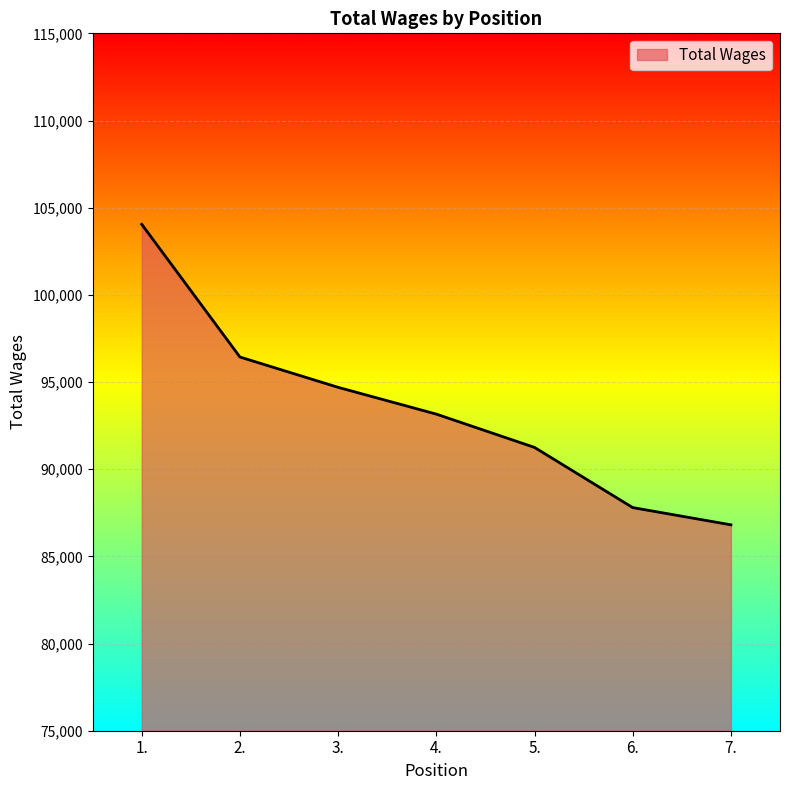

What is the difference between the maximum and minimum values?

17235